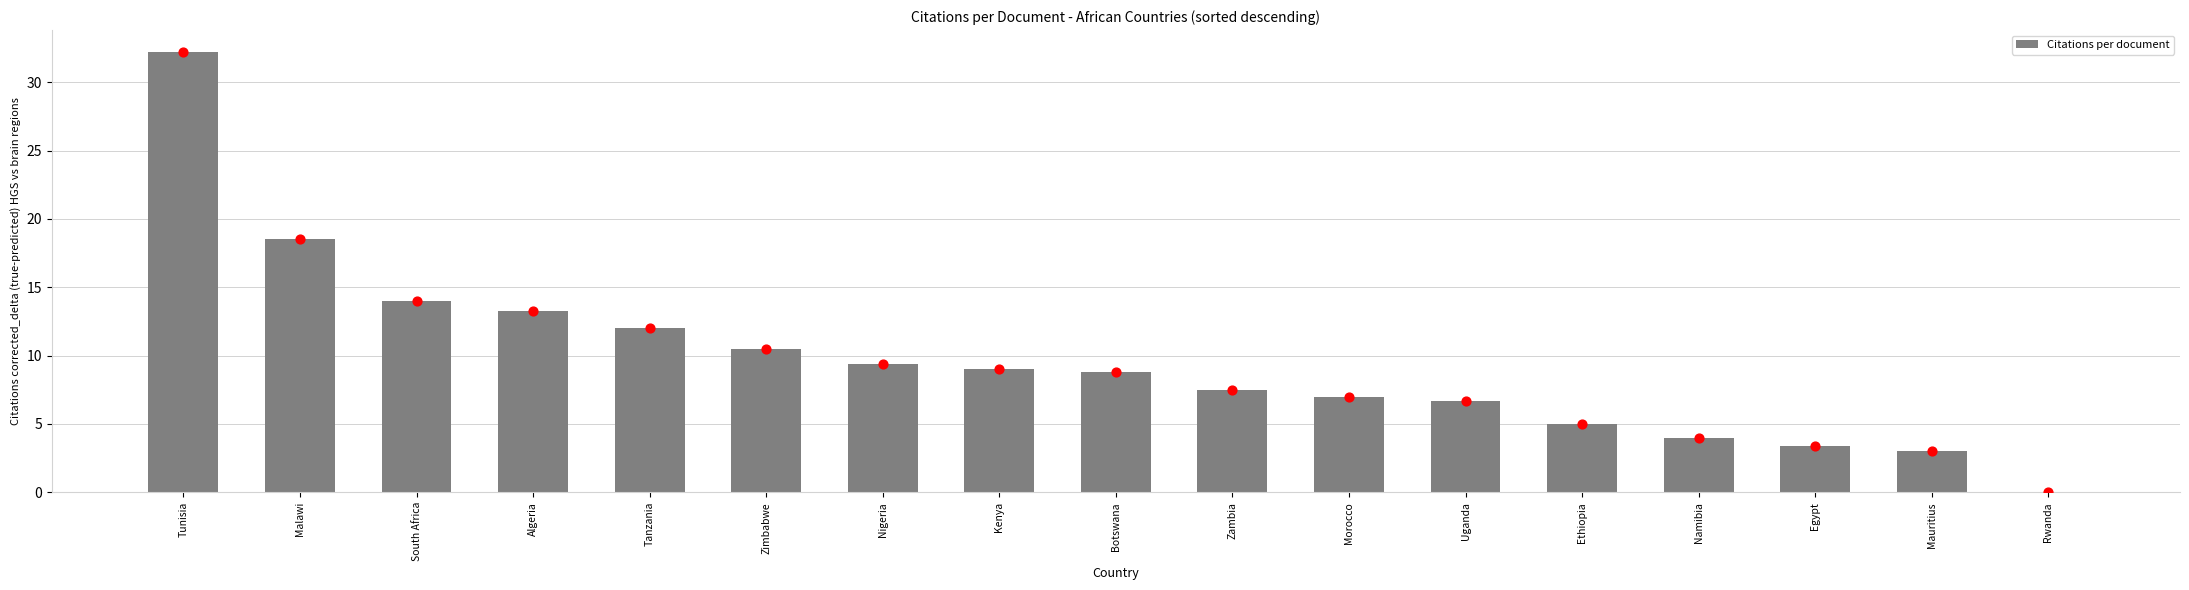

Which has a higher value, Mauritius or Tanzania?

Tanzania